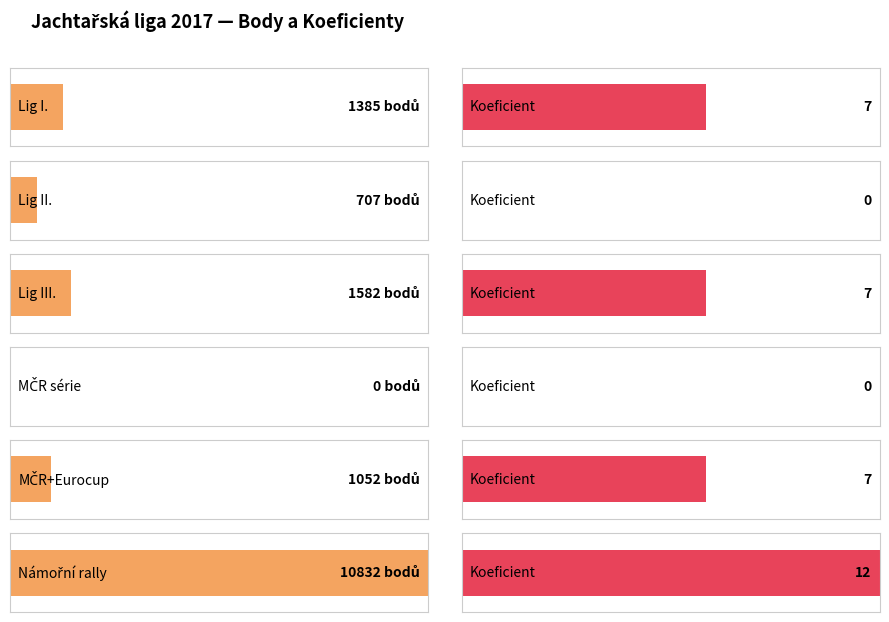

Which series has the largest total across all categories?

Body